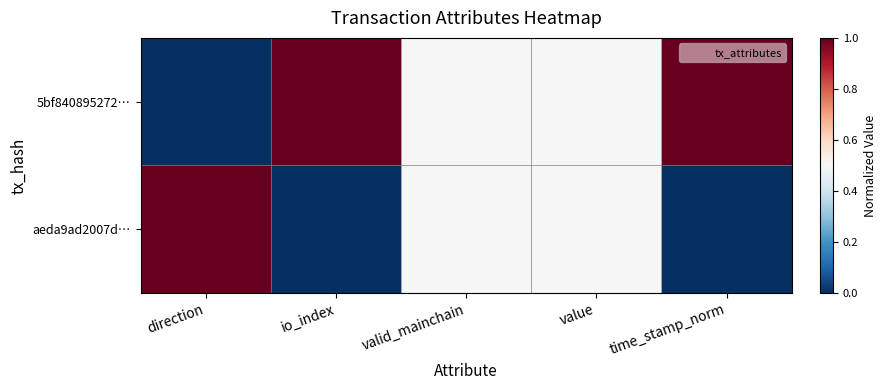

What is the total value across all series at value?

1.0